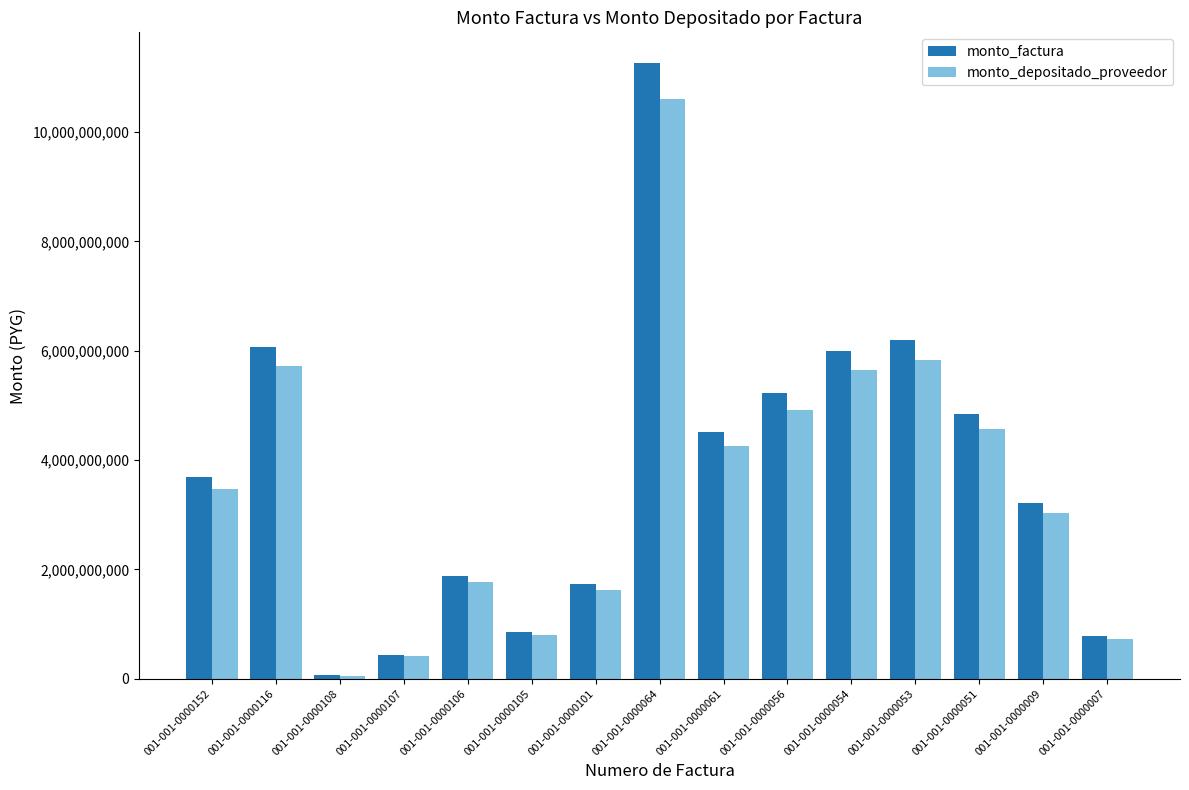

How many values in the monto_depositado_proveedor series are below 3468272670?

7